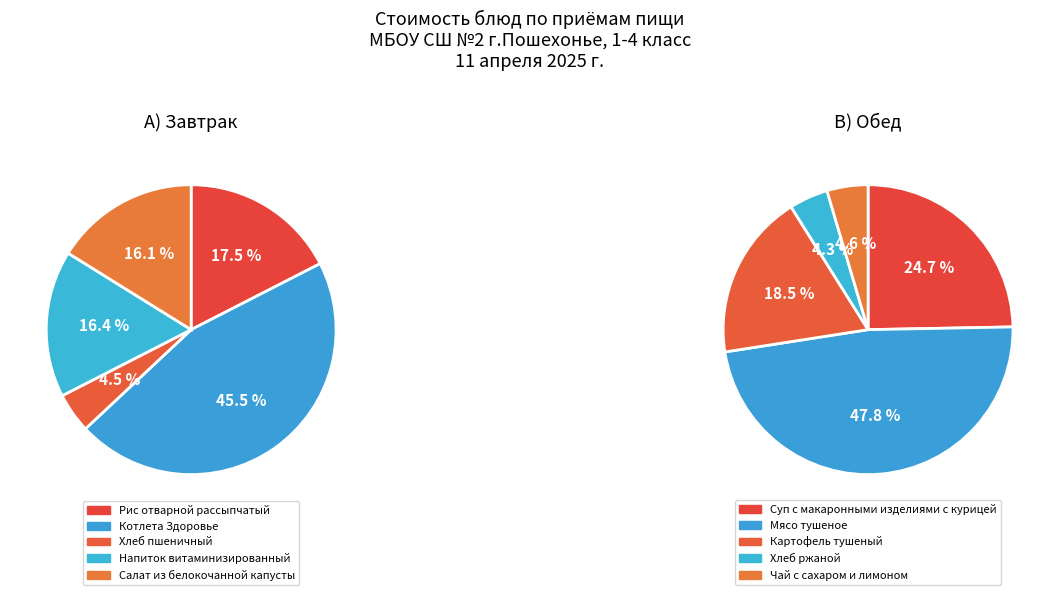

Is it true that Хлеб пшеничный is 4% of the pie?

True